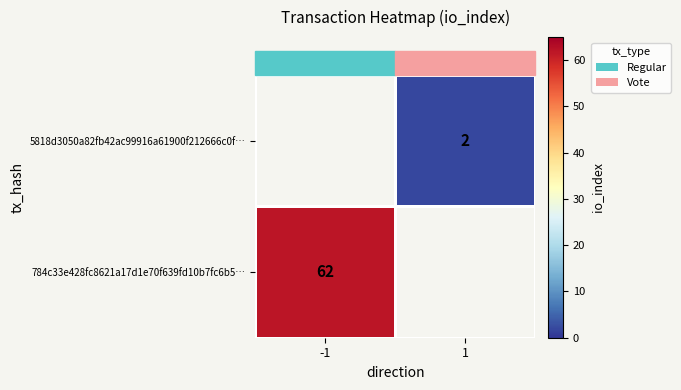

The value of 784c33e428fc8621a17d1e70f639fd10b7fc6b5… at -1 is 104. True or false?

False